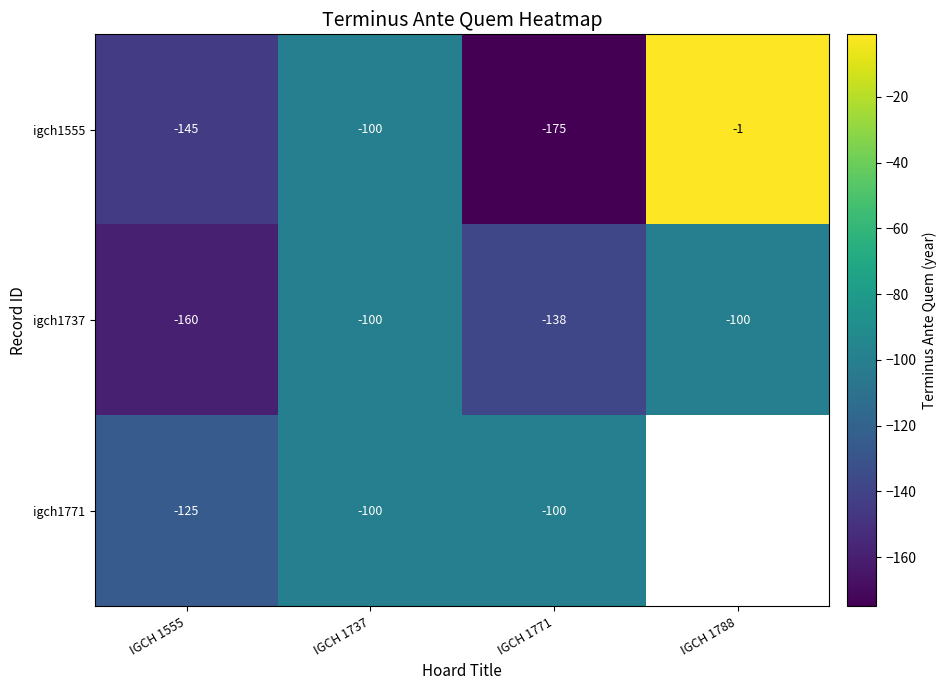

What is the difference between the highest and lowest values at IGCH 1555?

35